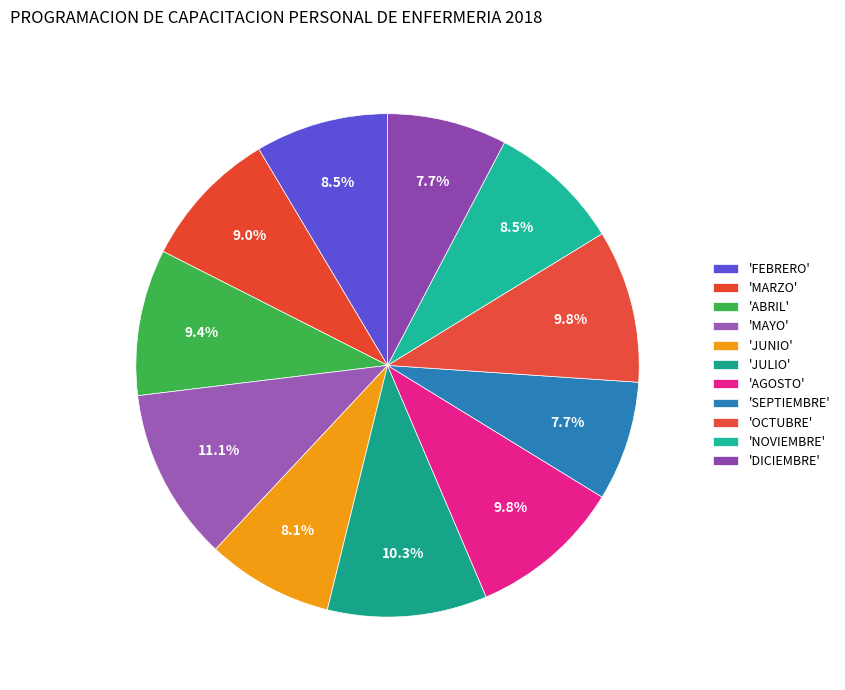

Count the number of slices in the pie.

11